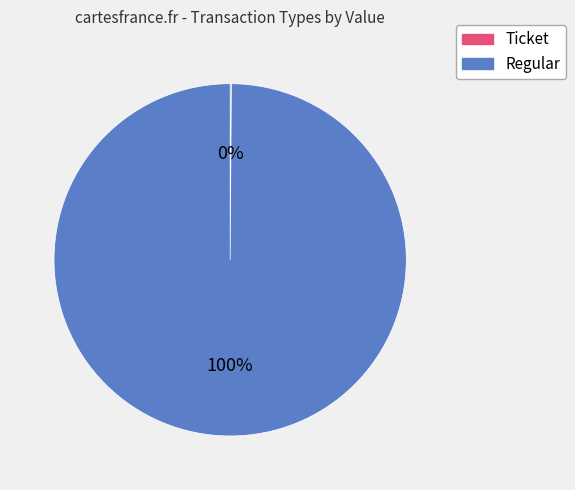

Is there a majority slice in this chart?

Yes